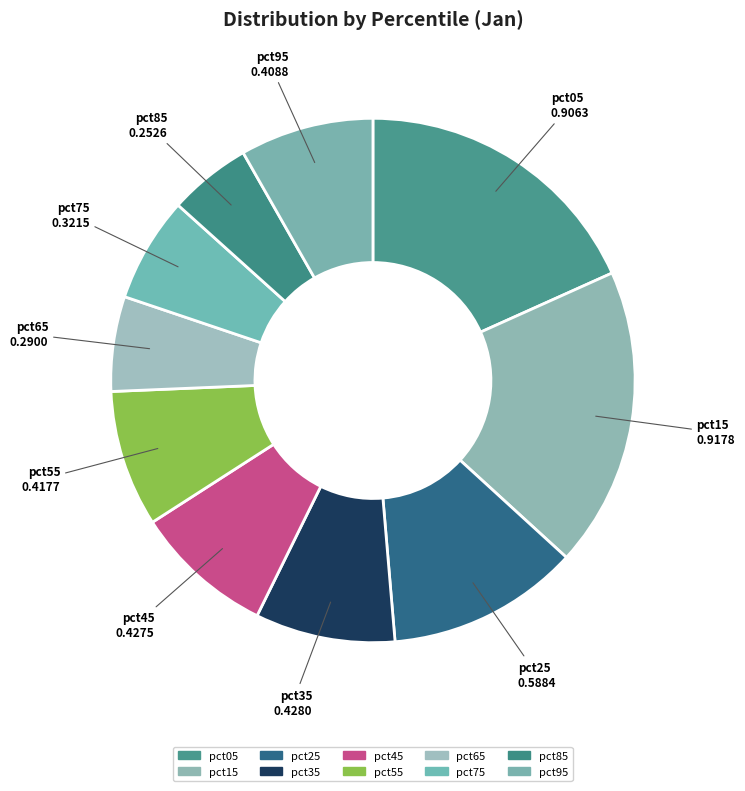

Does any single category account for the majority?

No